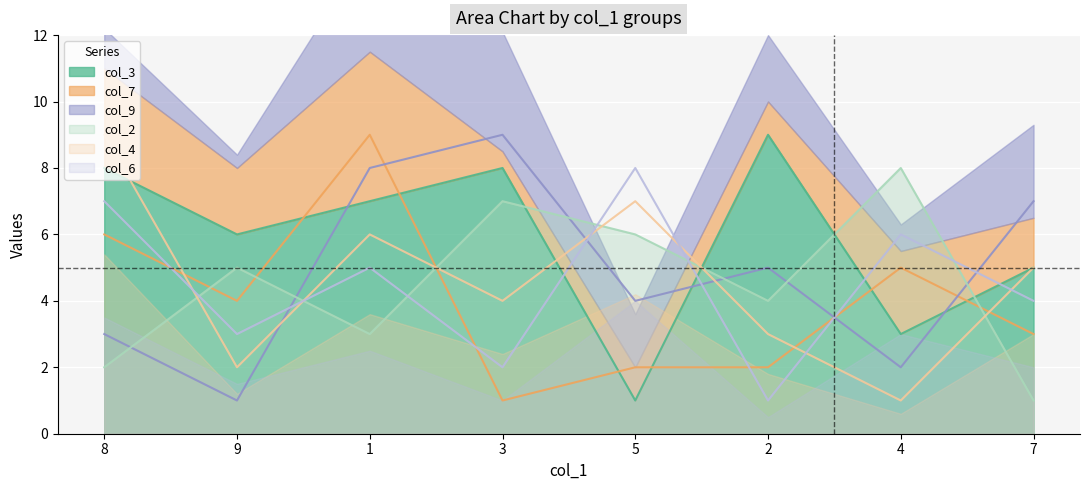

The col_3 series shows 10 at 9. True or false?

False